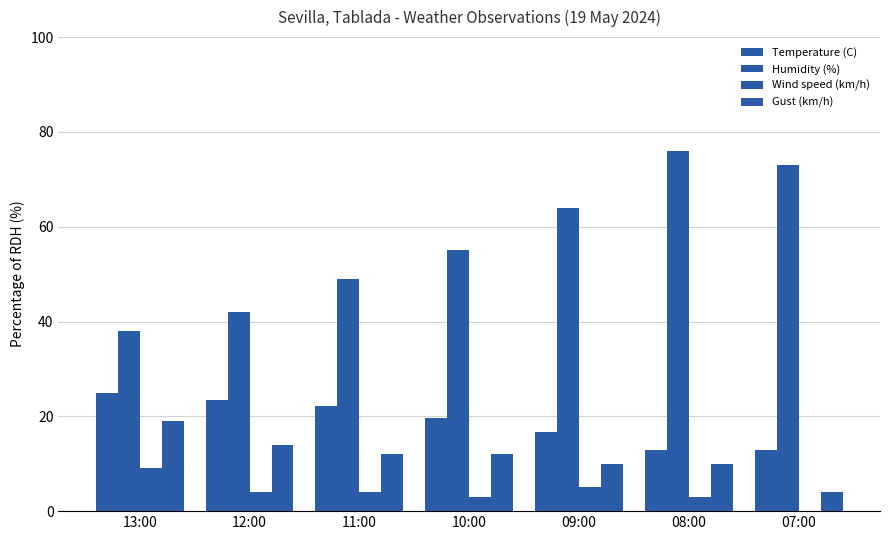

What is the average value of the Wind speed (km/h) series?

4.0